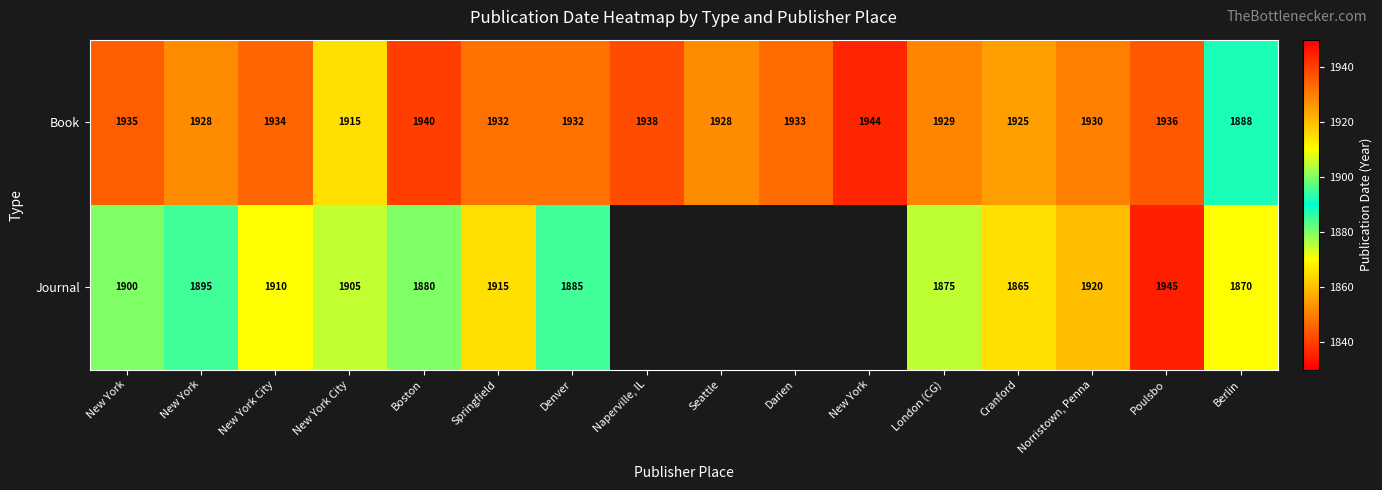

Where does the Book series first go above 1932?

New York